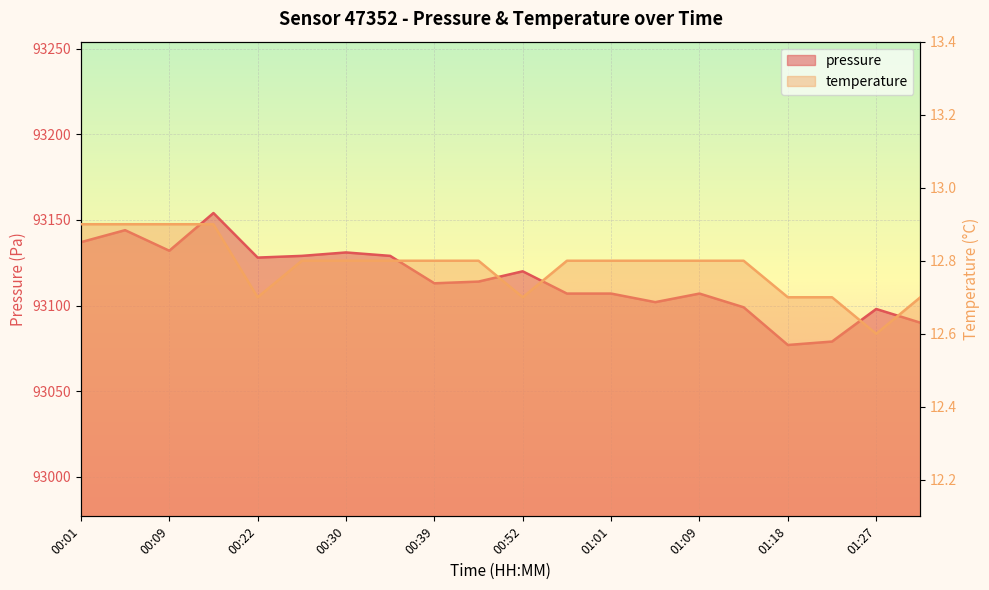

At which category is the sum across all series the highest?

00:13